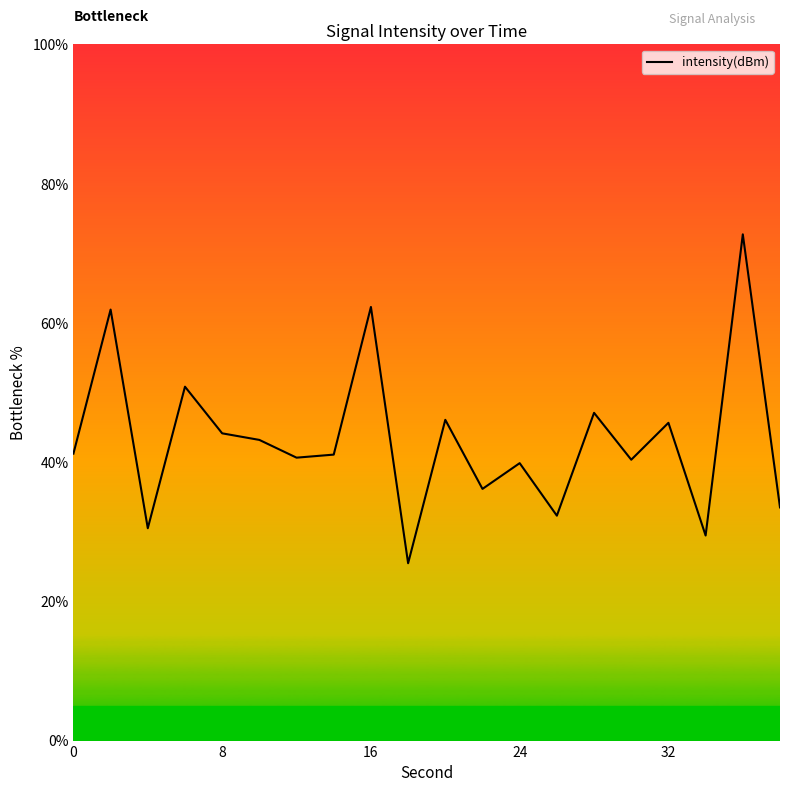

What is the greatest value displayed?

72.7